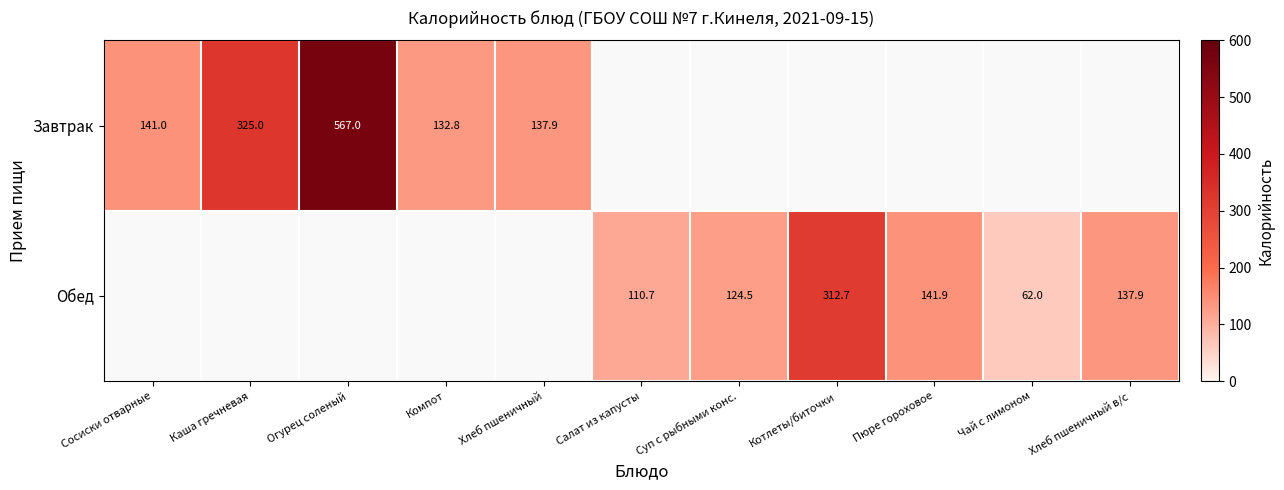

How many series are shown in this chart?

2